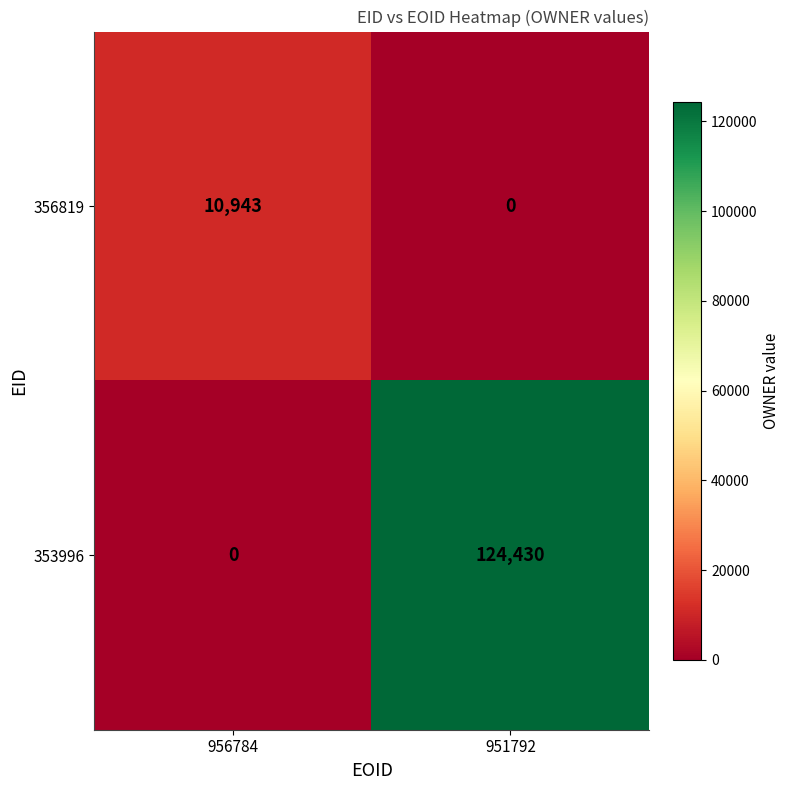

Rank the series at 956784 from lowest to highest value.

353996, 356819